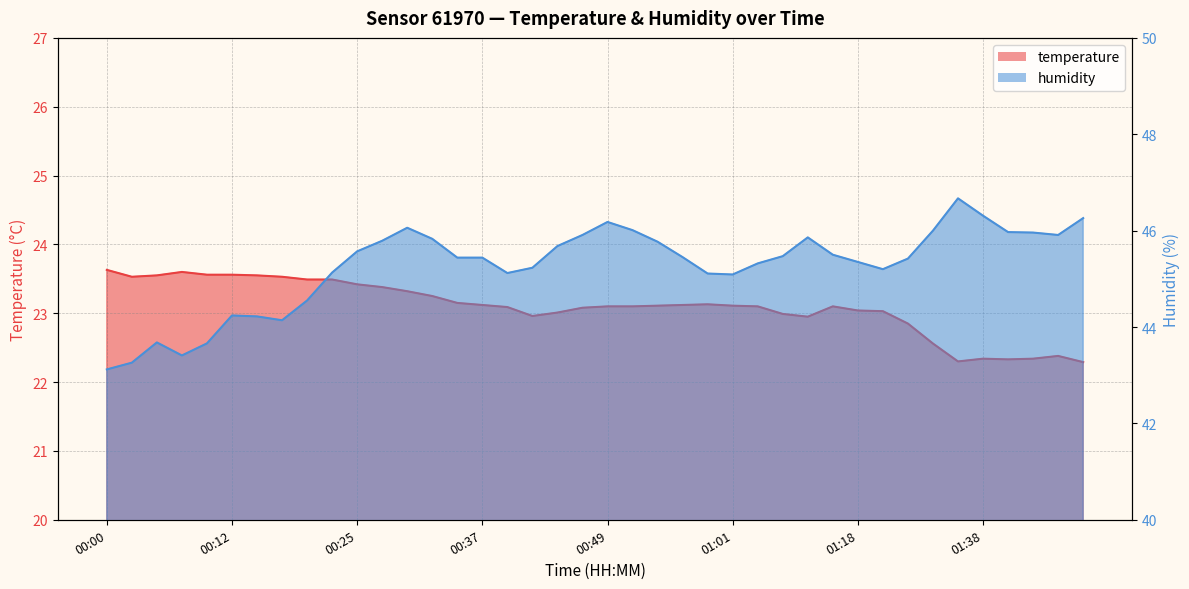

Reading left to right, extract all data points from this chart.

temperature: 23.6	23.5	23.6	23.6	23.6	23.6	23.6	23.5	23.5	23.5	23.4	23.4	23.3	23.2	23.1	23.1	23.1	23.0	23.0	23.1	23.1	23.1	23.1	23.1	23.1	23.1	23.1	23.0	22.9	23.1	23.0	23.0	22.9	22.6	22.3	22.3	22.3	22.3	22.4	22.3
humidity: 43.1	43.3	43.7	43.4	43.7	44.2	44.2	44.1	44.5	45.1	45.6	45.8	46.1	45.8	45.4	45.4	45.1	45.2	45.7	45.9	46.2	46.0	45.8	45.5	45.1	45.1	45.3	45.5	45.9	45.5	45.4	45.2	45.4	46.0	46.7	46.3	46.0	46.0	45.9	46.3